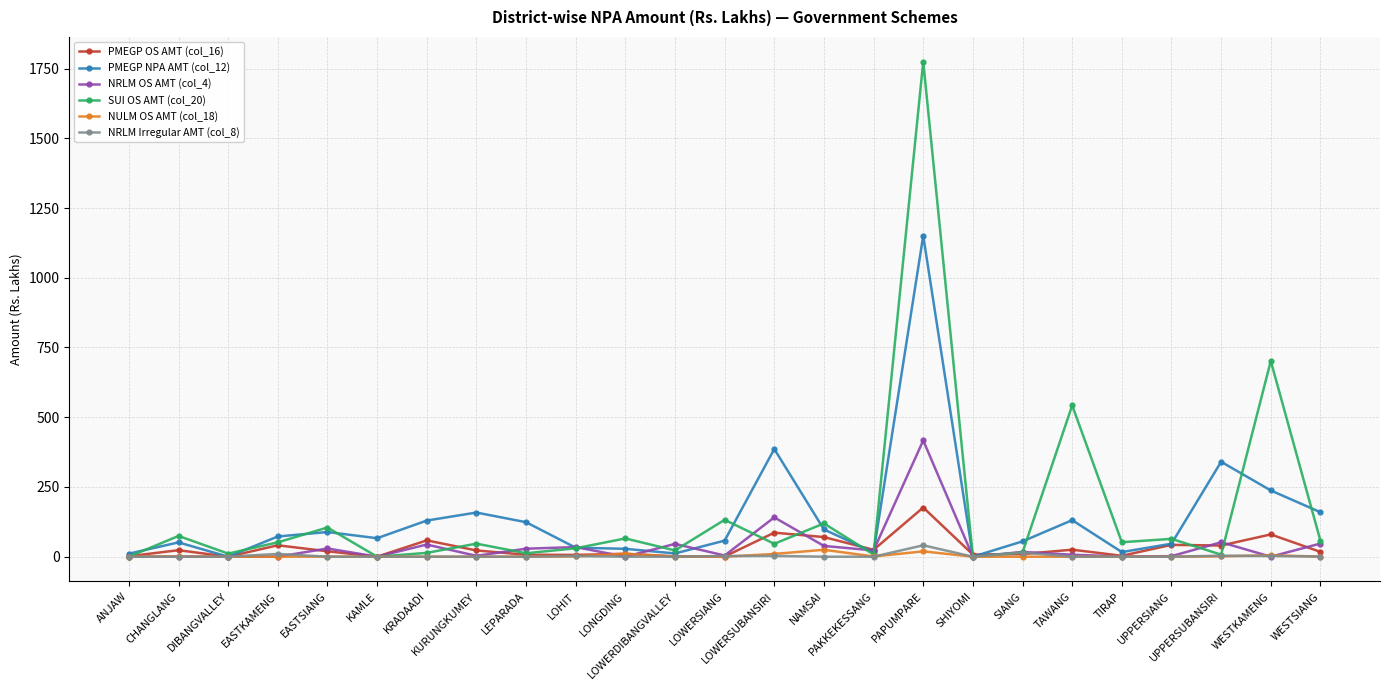

How many lines are shown in the chart?

6